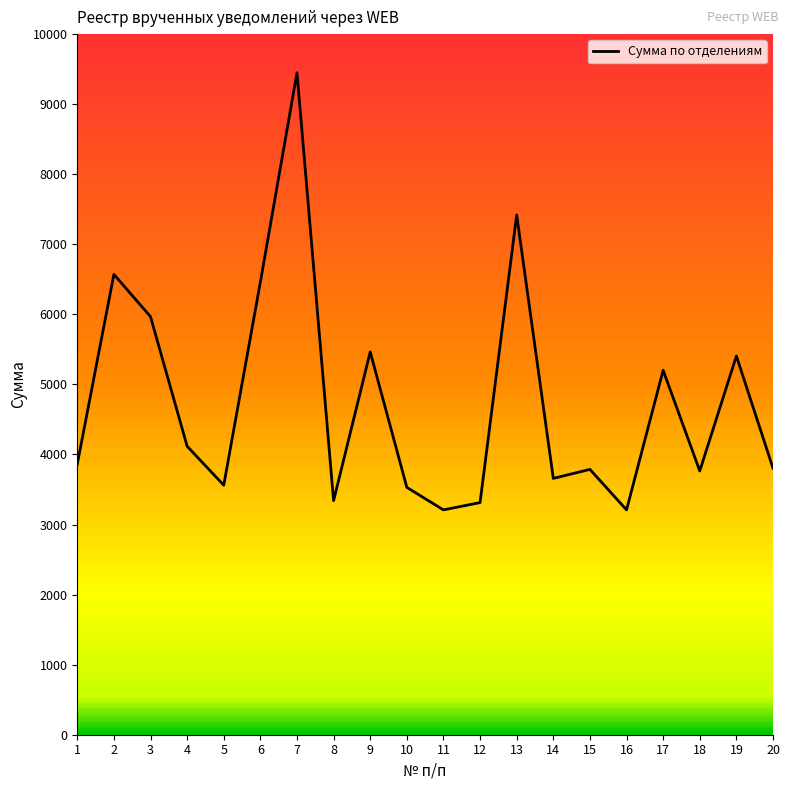

Approximately how many times larger is the value at 3 compared to 2?

0.9